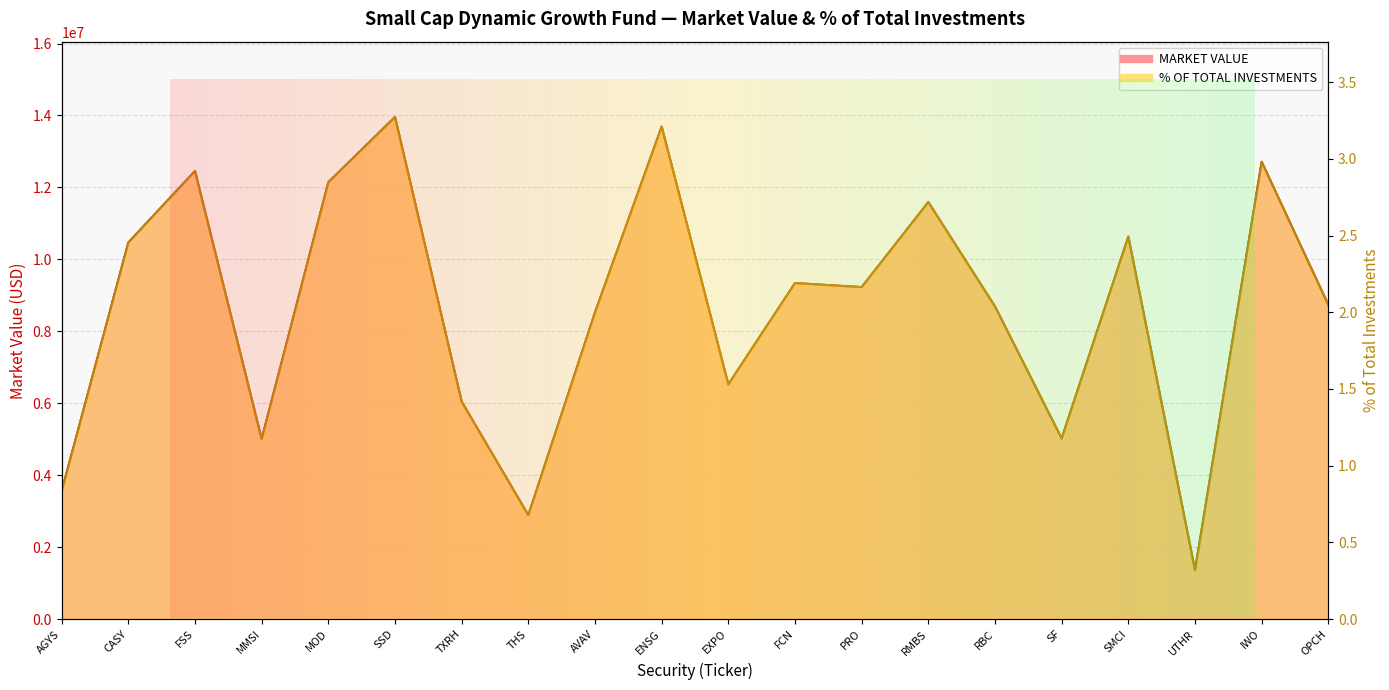

What position from the left is AVAV?

9